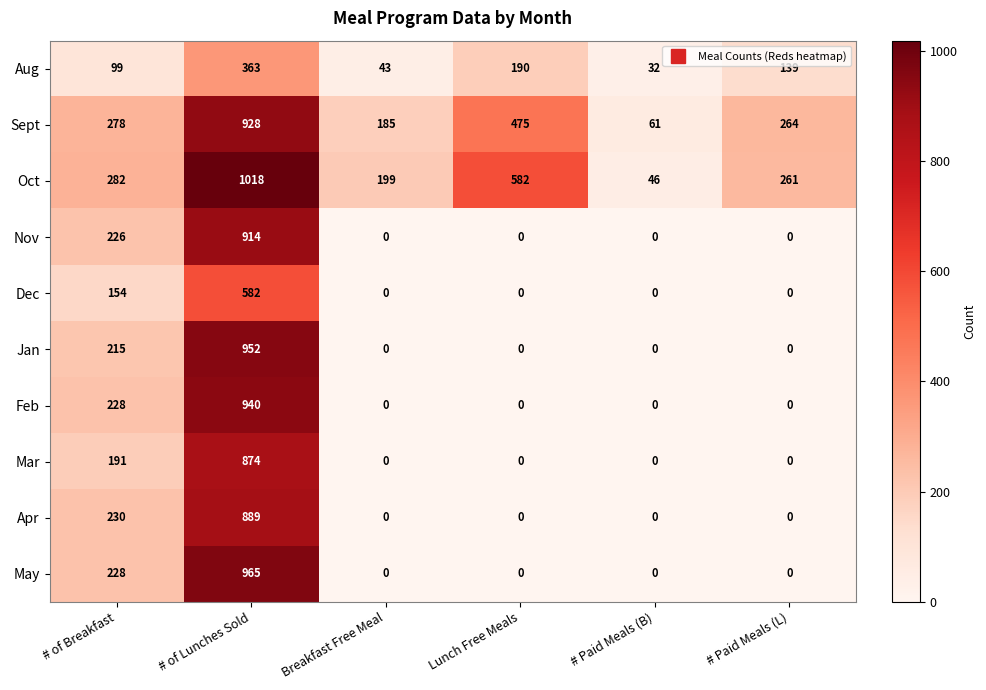

Rank the series by their maximum value, from lowest to highest.

Aug, Dec, Mar, Apr, Nov, Sept, Feb, Jan, May, Oct